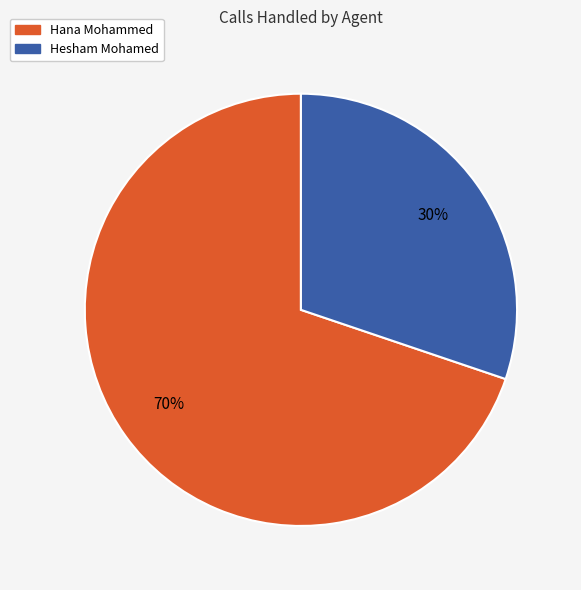

Does any single category account for the majority?

Yes